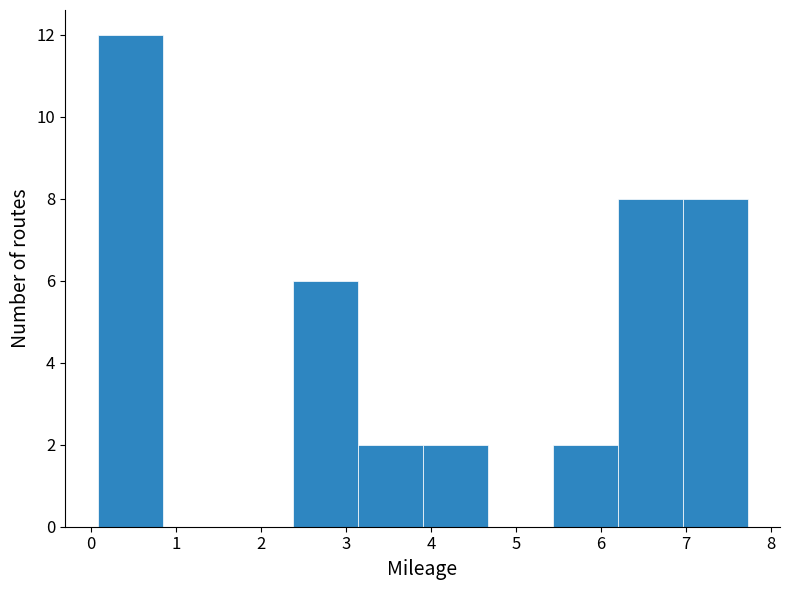

How tall is the bar that spans 3.1 to 3.9 on the x-axis? Neither the bar edges nor the heights are printed on the chart, so give them approximately, as read against the axes.

2